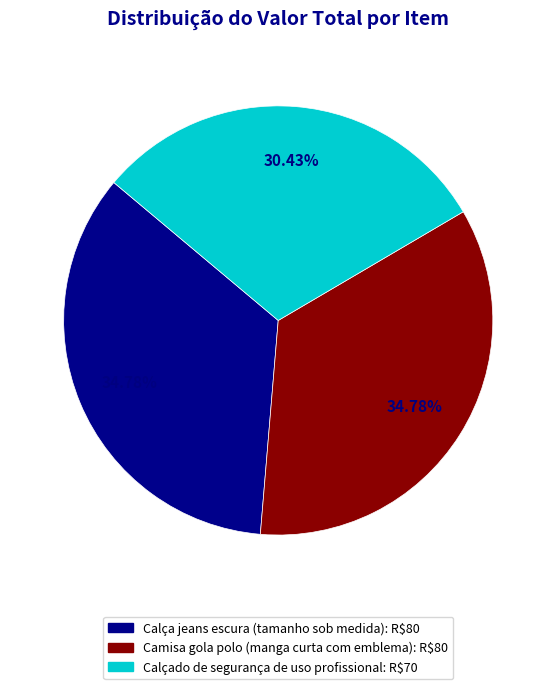

How many slices are in this pie chart?

3